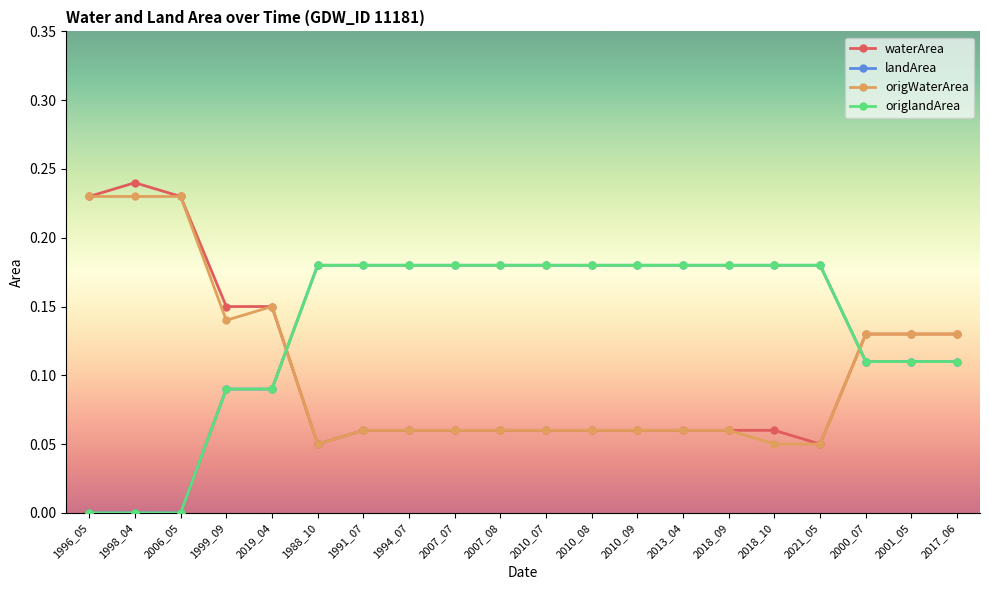

Does the chart have visible grid lines?

No